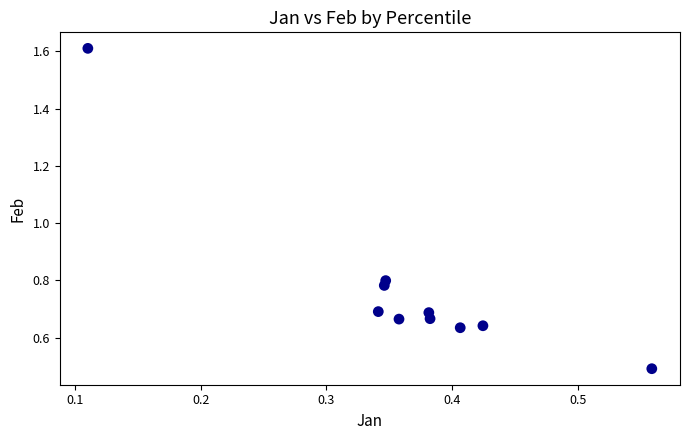

What is the average X value?

0.4